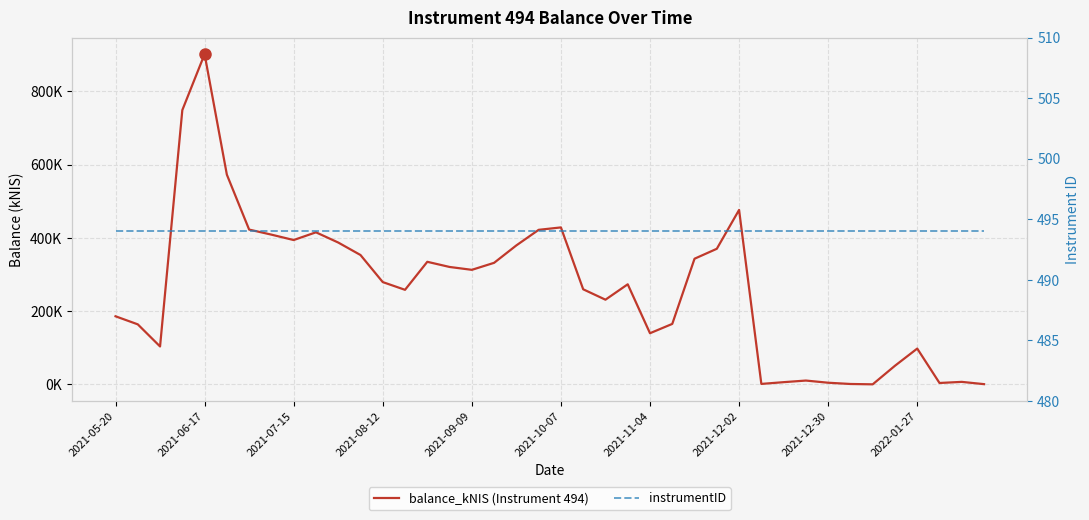

Rank the series by their maximum value, from lowest to highest.

instrumentID, balance_kNIS (Instrument 494)